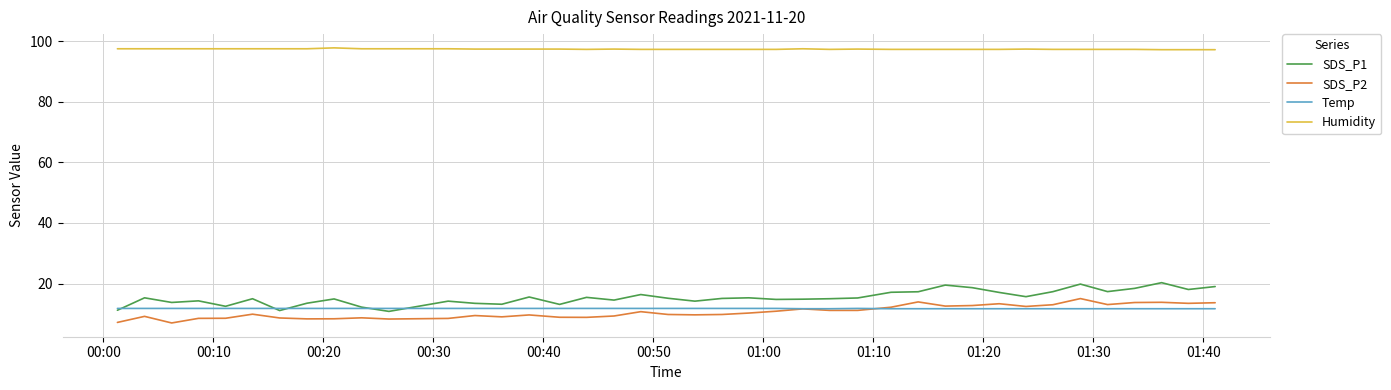

What is the minimum value for Humidity?

97.2